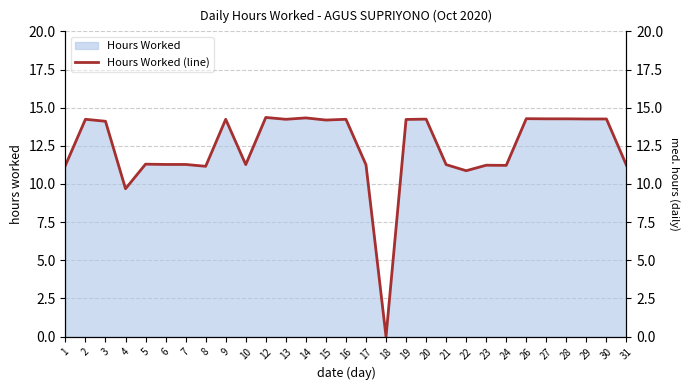

Reading right to left, list all the values displayed in this chart.

31=11.2	30=14.3	29=14.3	28=14.3	27=14.3	26=14.3	24=11.2	23=11.2	22=10.9	21=11.3	20=14.2	19=14.2	18=0.0	17=11.3	16=14.2	15=14.2	14=14.3	13=14.2	12=14.4	10=11.3	9=14.2	8=11.2	7=11.3	6=11.3	5=11.3	4=9.7	3=14.1	2=14.2	1=11.2